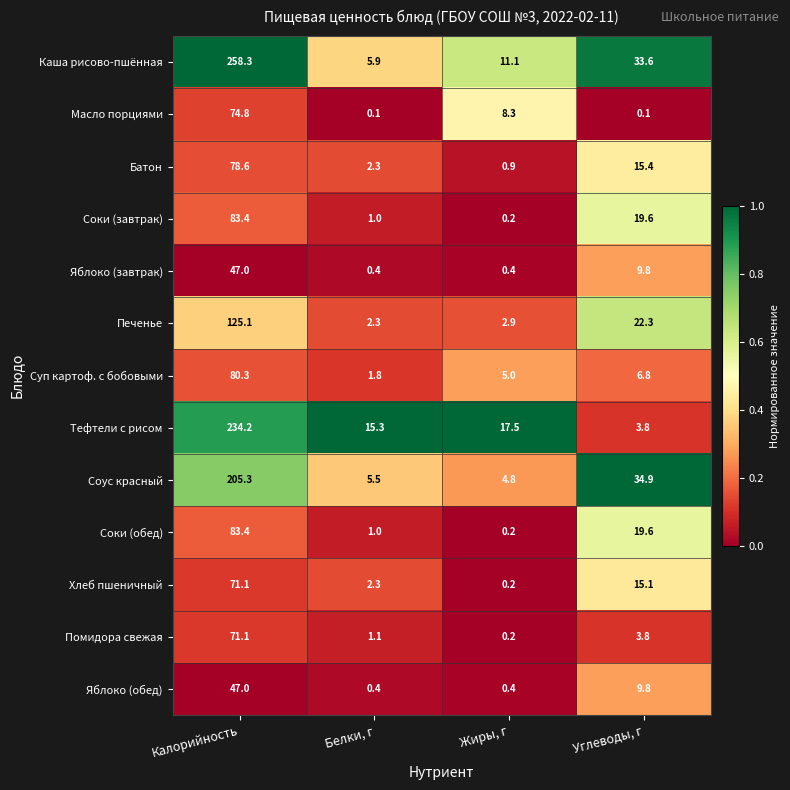

Which category has the highest value across all series?

Калорийность